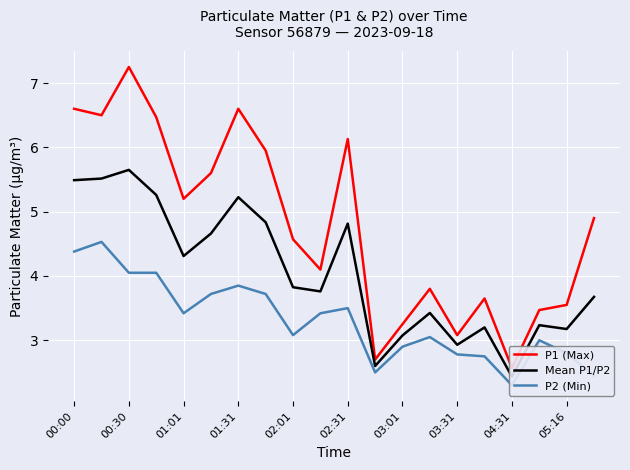

Reading right to left, extract all data points from this chart.

P1 (Max): 4.9	3.5	3.5	2.6	3.6	3.1	3.8	3.2	2.7	6.1	4.1	4.6	6.0	6.6	5.6	5.2	6.5	7.2	6.5	6.6
Mean P1/P2: 3.7	3.2	3.2	2.4	3.2	2.9	3.4	3.1	2.6	4.8	3.8	3.8	4.8	5.2	4.7	4.3	5.3	5.7	5.5	5.5
P2 (Min): 2.5	2.8	3.0	2.3	2.8	2.8	3.0	2.9	2.5	3.5	3.4	3.1	3.7	3.9	3.7	3.4	4.0	4.0	4.5	4.4